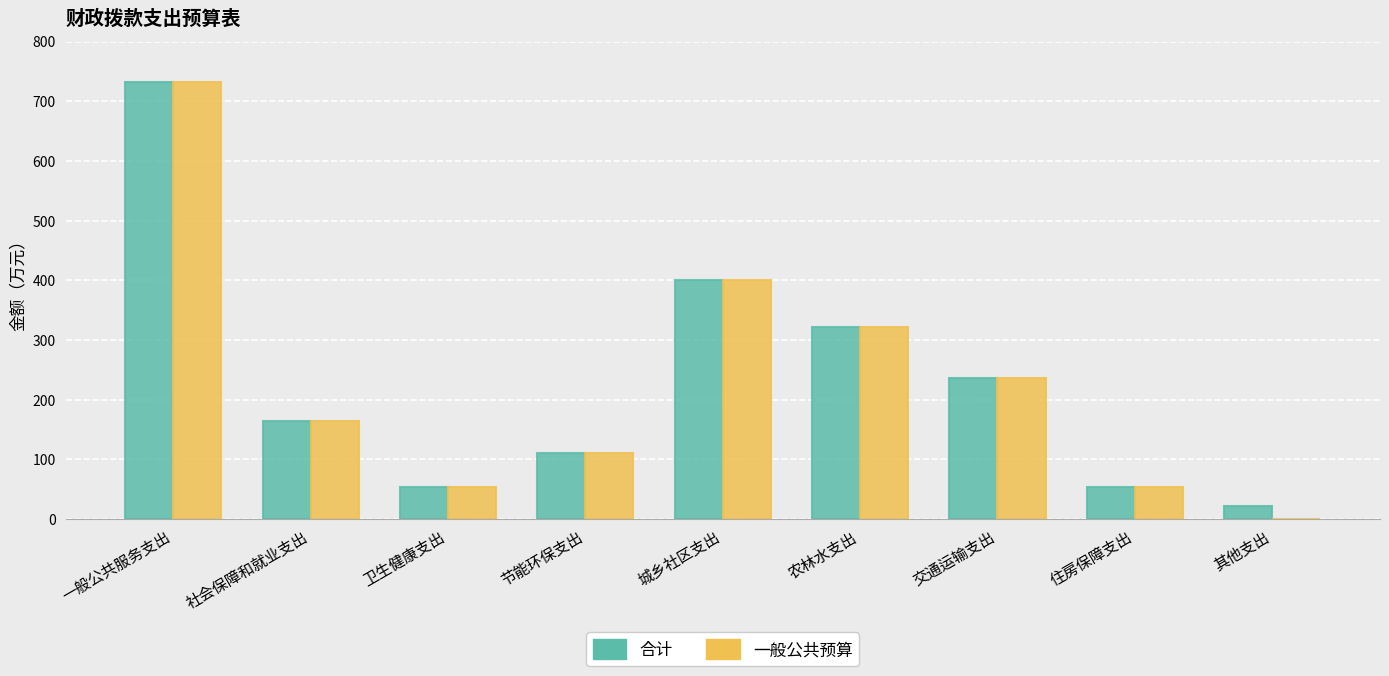

What is the greatest value displayed?

731.7